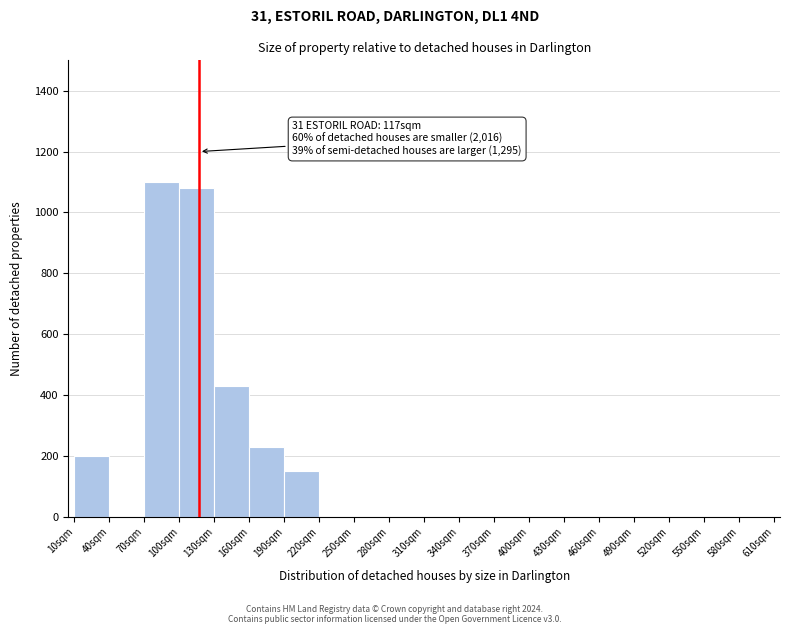

Which range on the x-axis has the tallest bar?

70 to 100